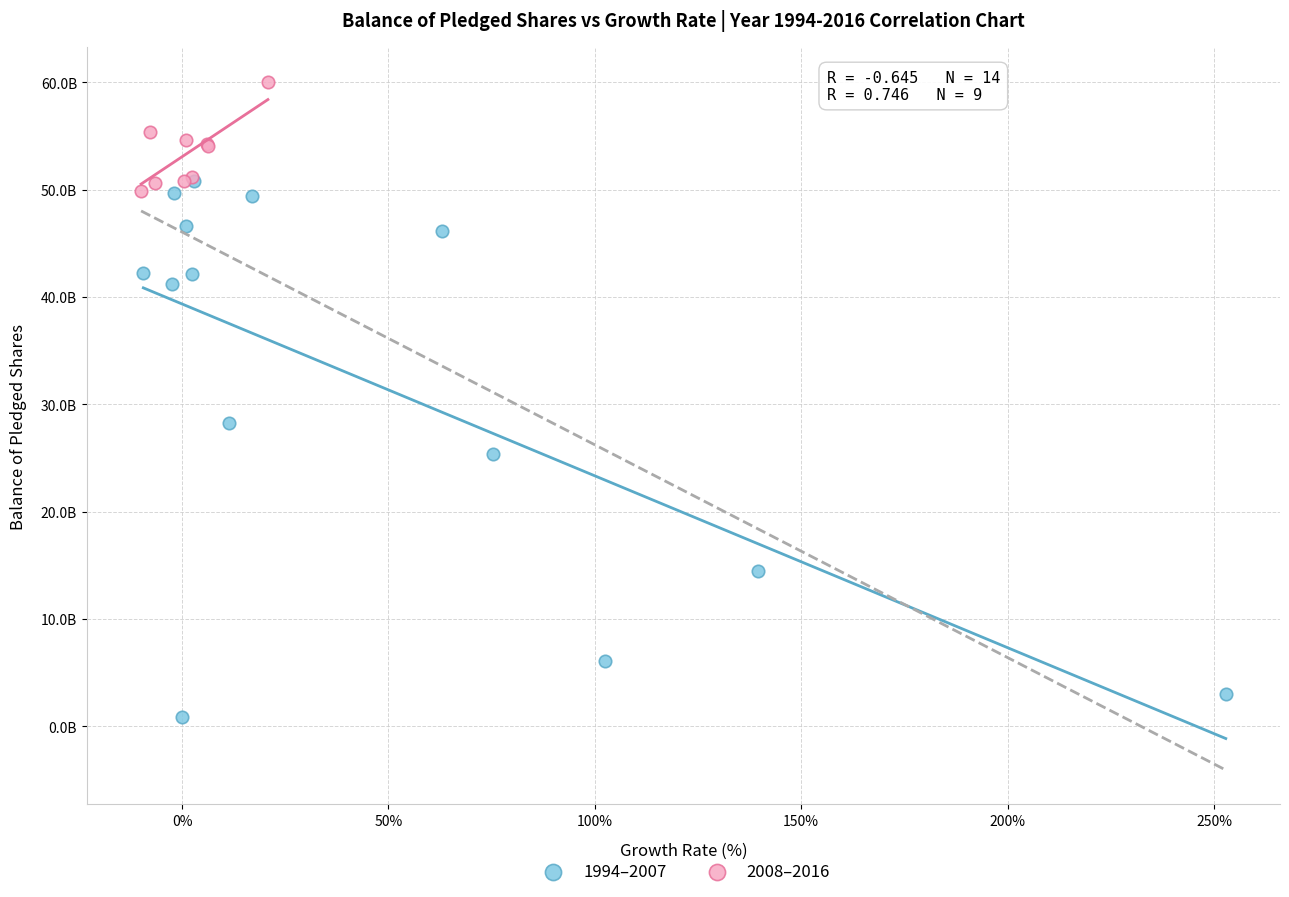

Which series reaches the maximum Y coordinate?

2008–2016